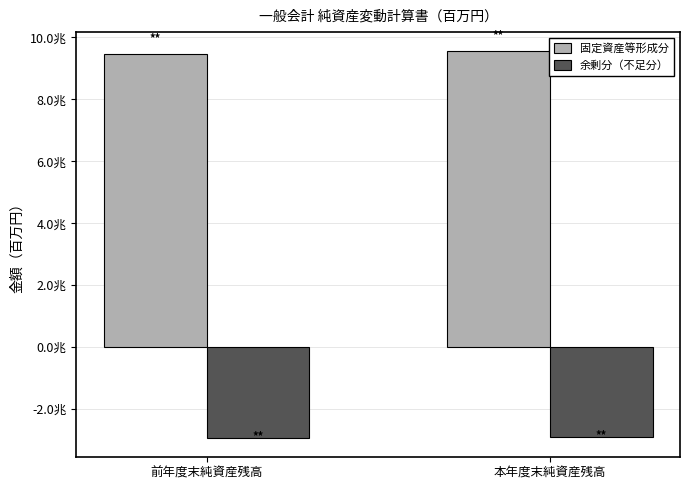

Does the chart contain any negative values?

Yes